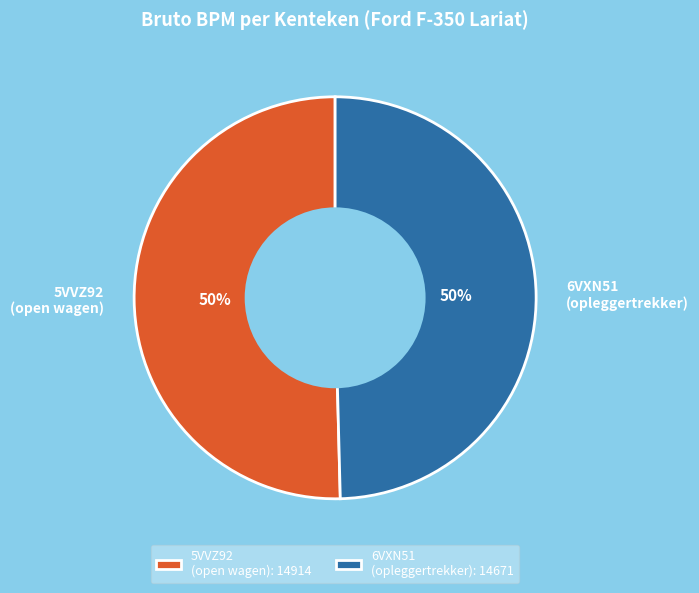

To the nearest percent, what is the combined percentage of 6VXN51 (opleggertrekker) and 5VVZ92 (open wagen)?

100%